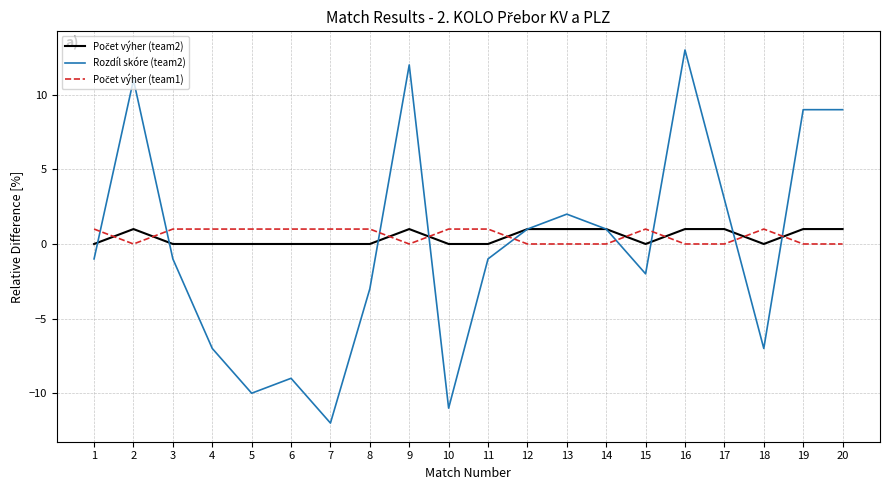

What is the total value across all series at 17?

4